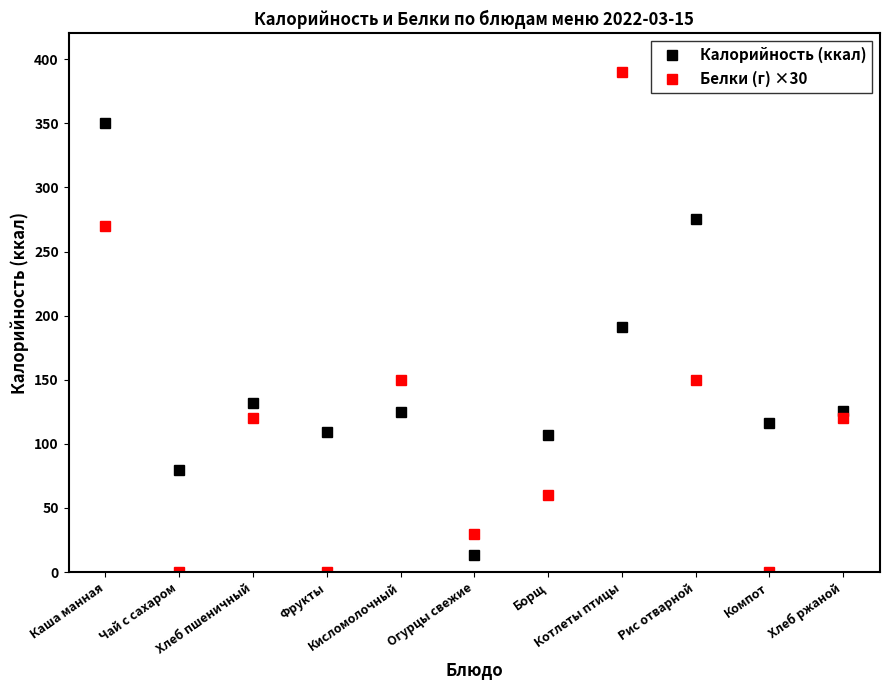

What is the value of the Калорийность (ккал) point at the 7th from the left?

107